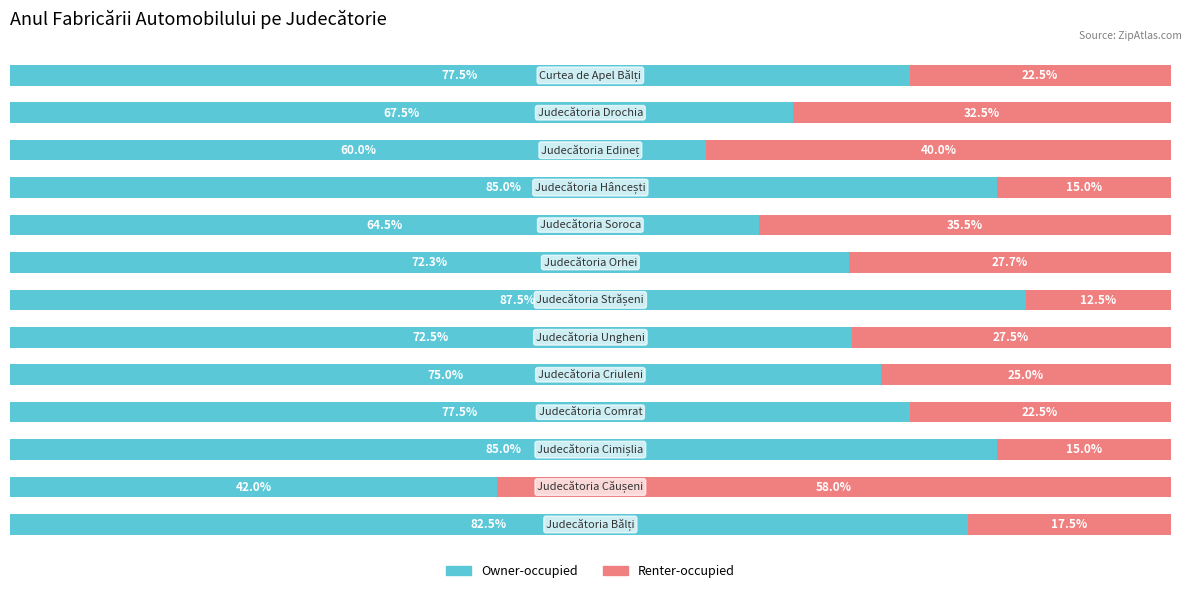

What is the value of the Owner-occupied bar at the 11th from the left?

60.0